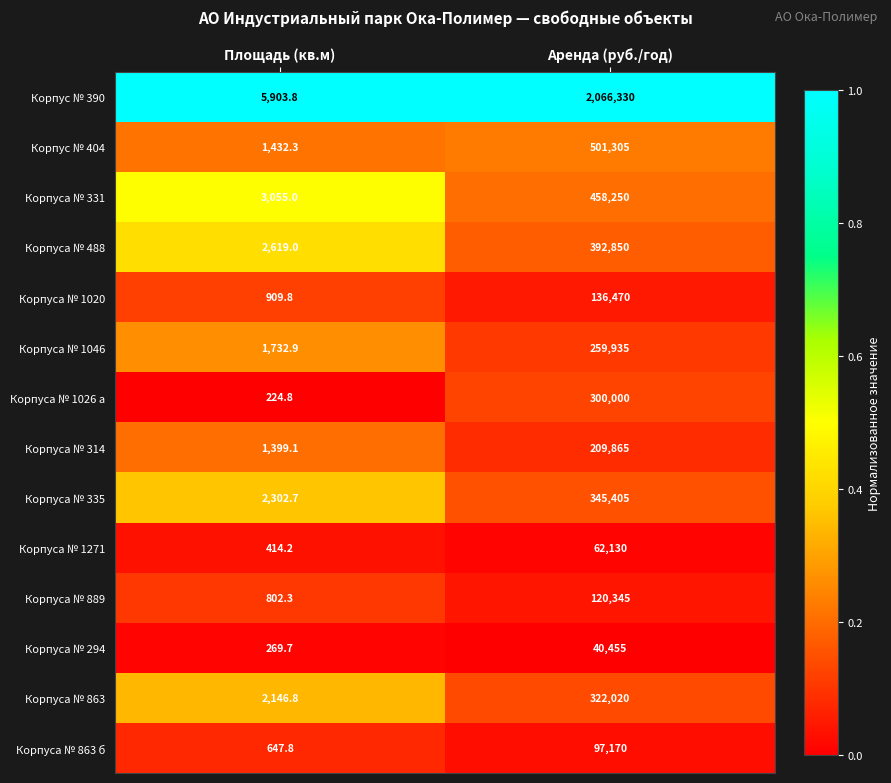

At which label is Корпуса № 331 closest to 230652?

Площадь (кв.м)